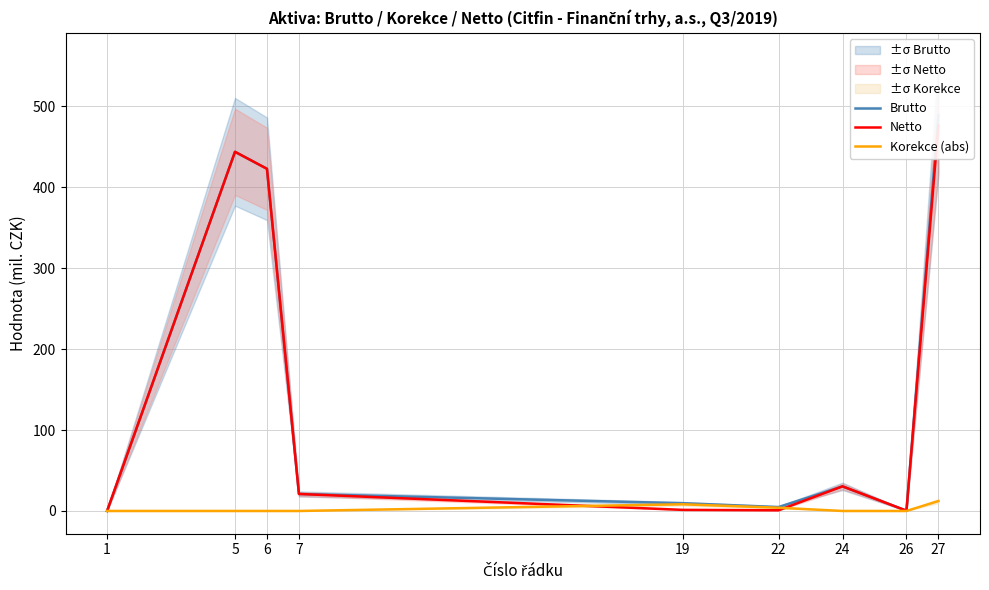

What is the spread (max minus min) of values at 7?

21.0